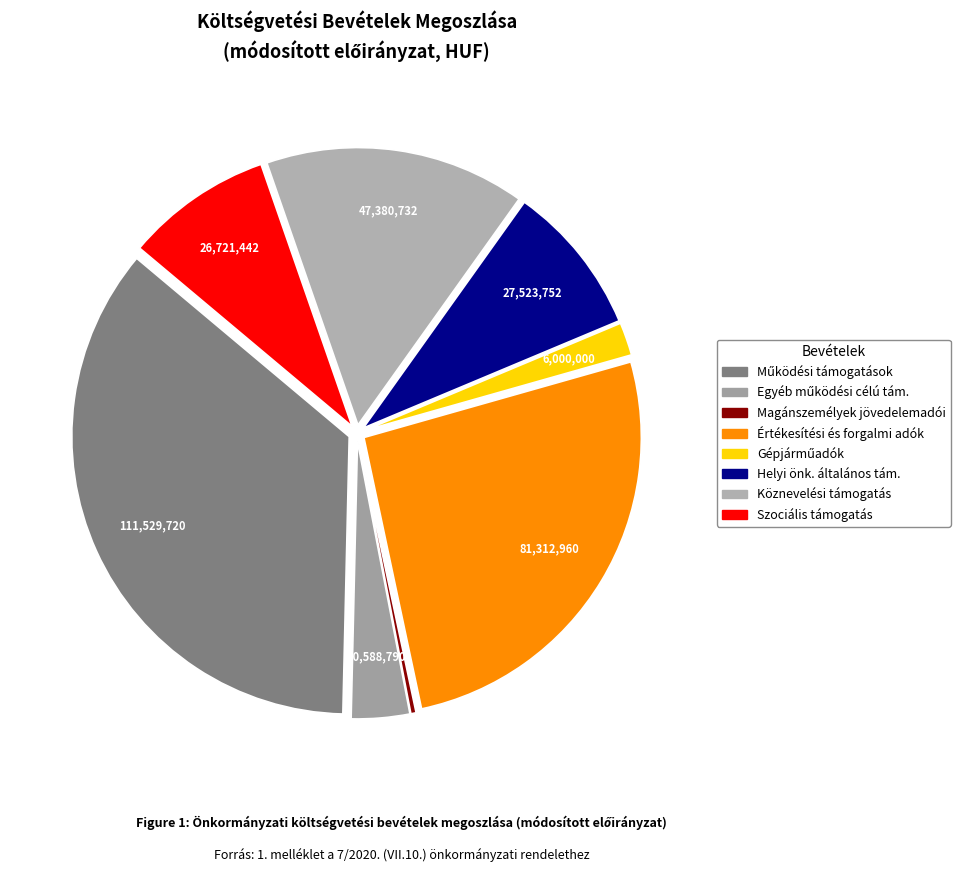

How many slices are in this pie chart?

8